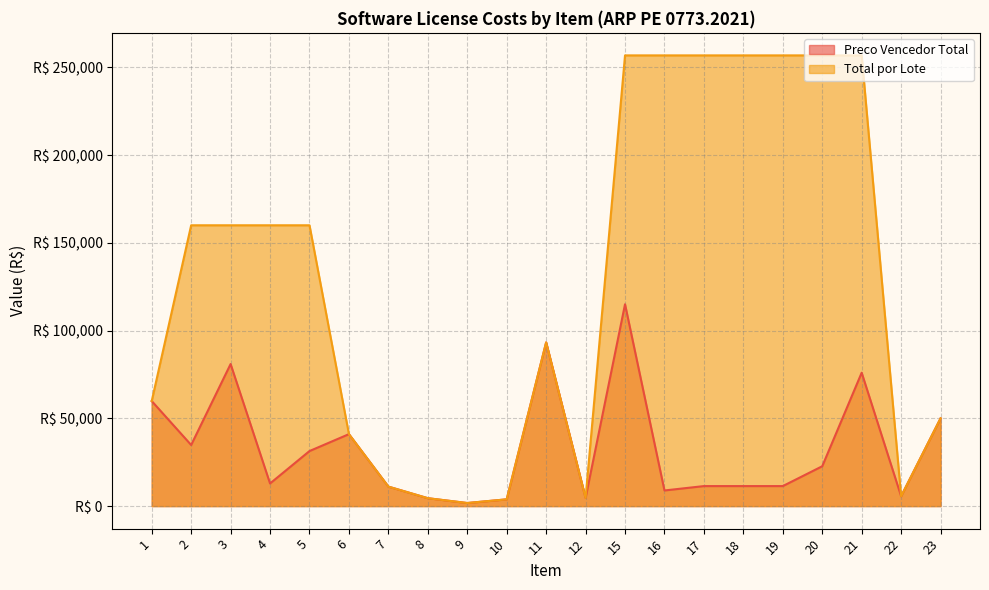

What is the difference between the second highest and second lowest values in the Total por Lote series?

252950.0